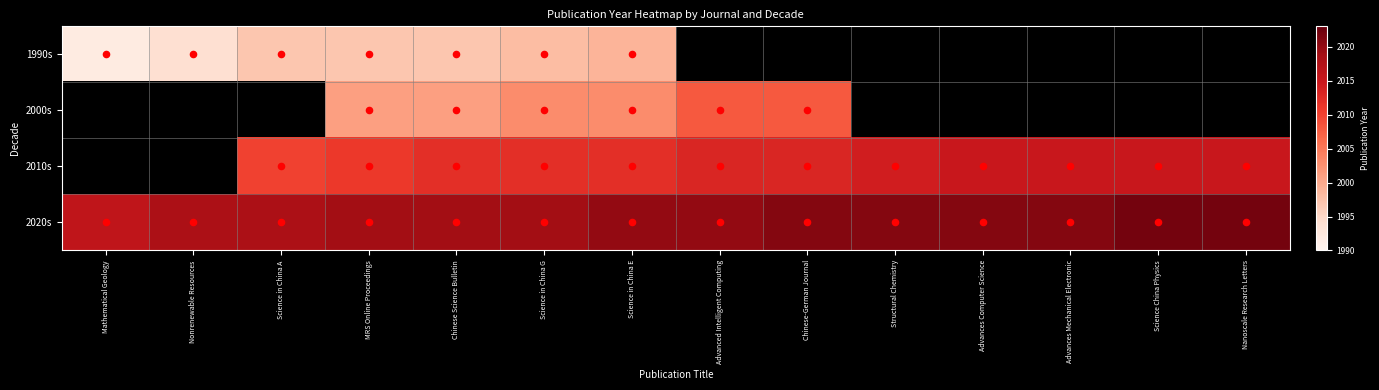

What is the difference between the second highest and second lowest values in the 2020s series?

4.0